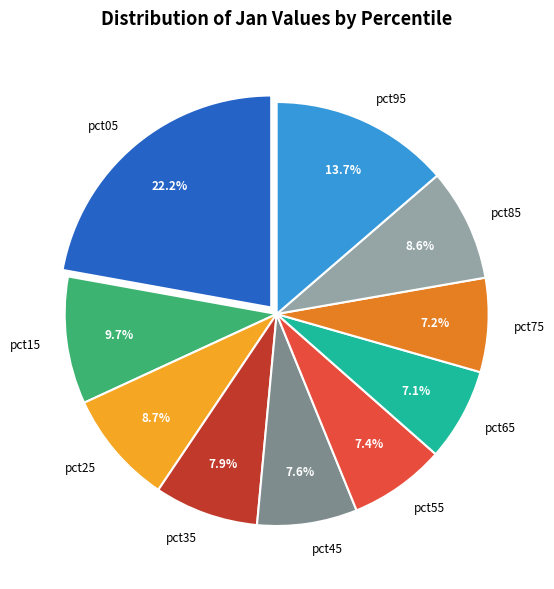

Is pct95 the majority of the pie?

No